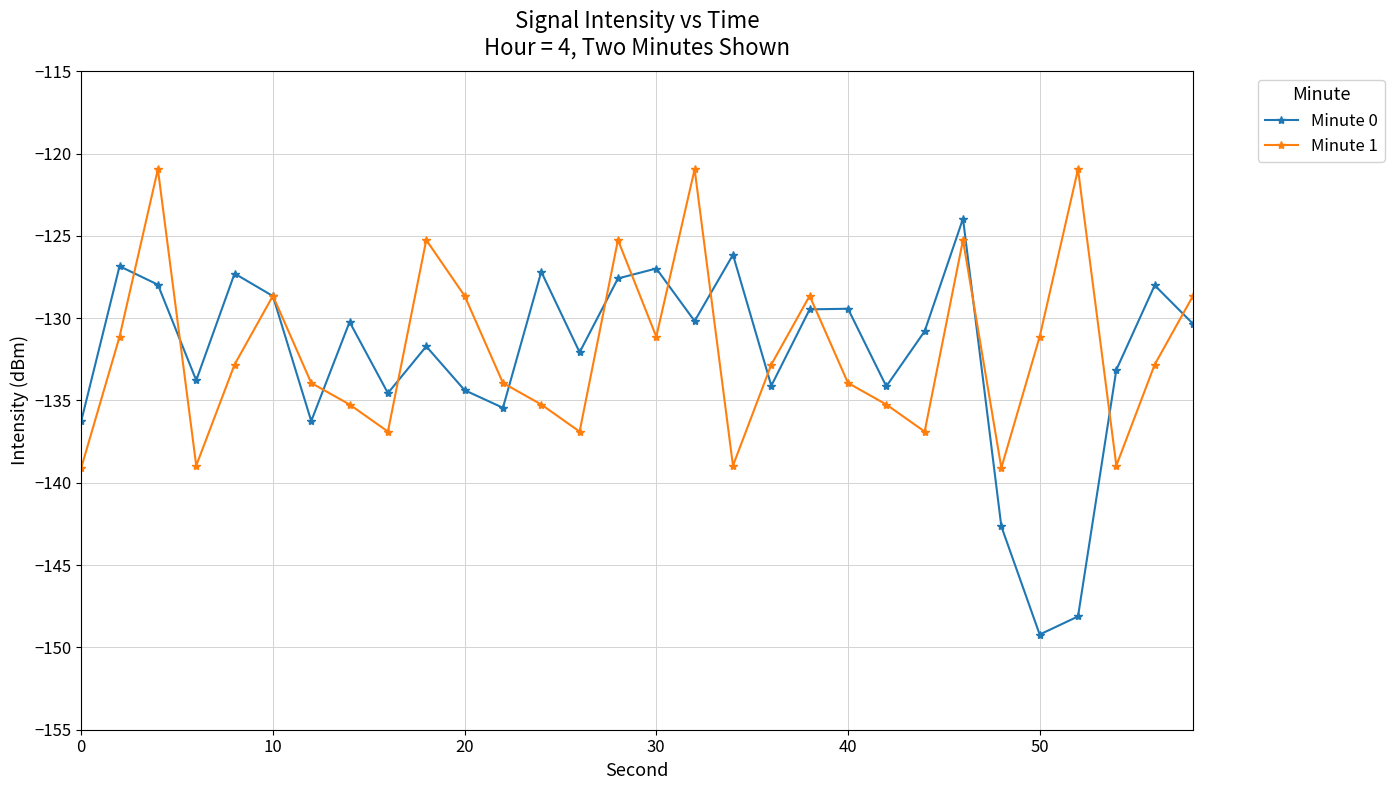

Which series ends up on top after the final intersection of Minute 1 and Minute 0?

Minute 1